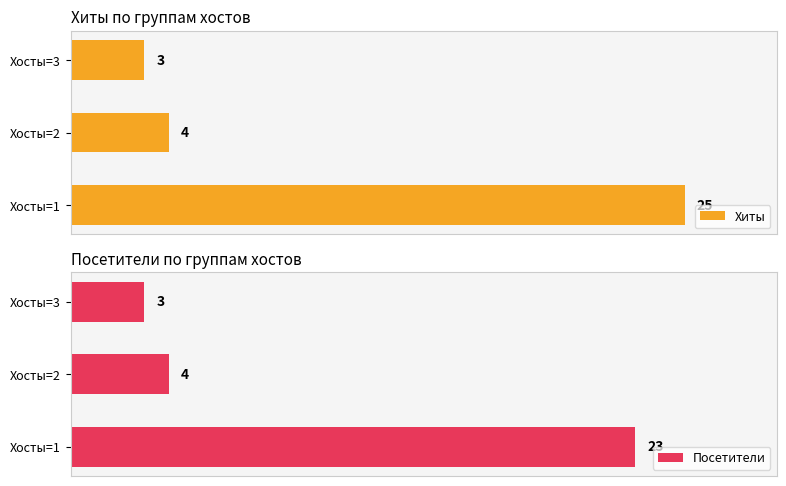

What is the average value of the Посетители series?

10